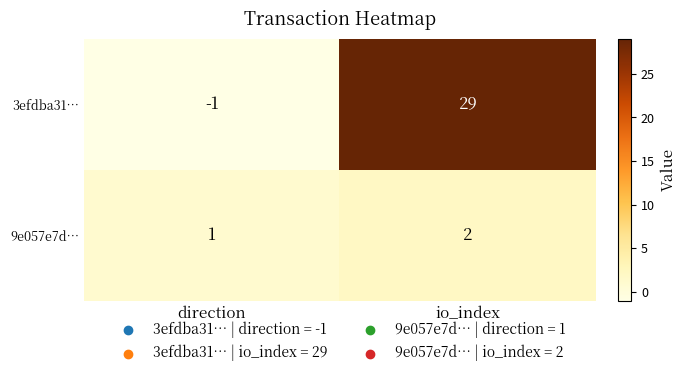

Reading left to right, what are all the values shown in this chart?

3efdba31…: -1	29
9e057e7d…: 1	2